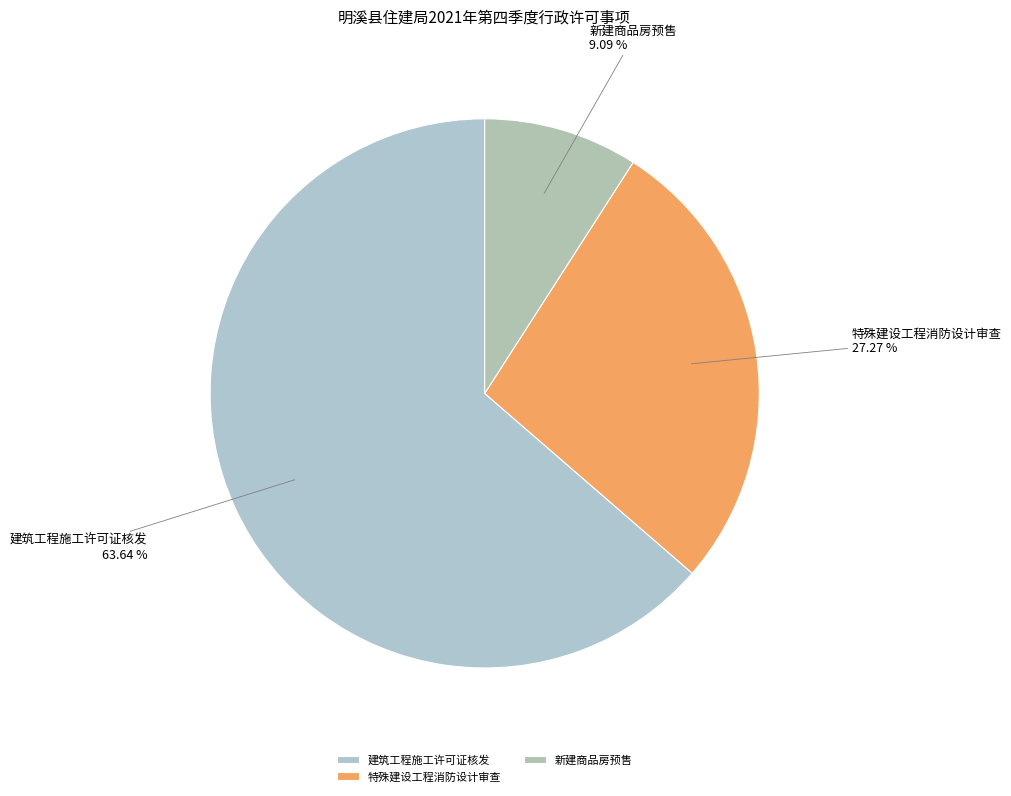

Which category has the smallest portion of the pie?

新建商品房预售